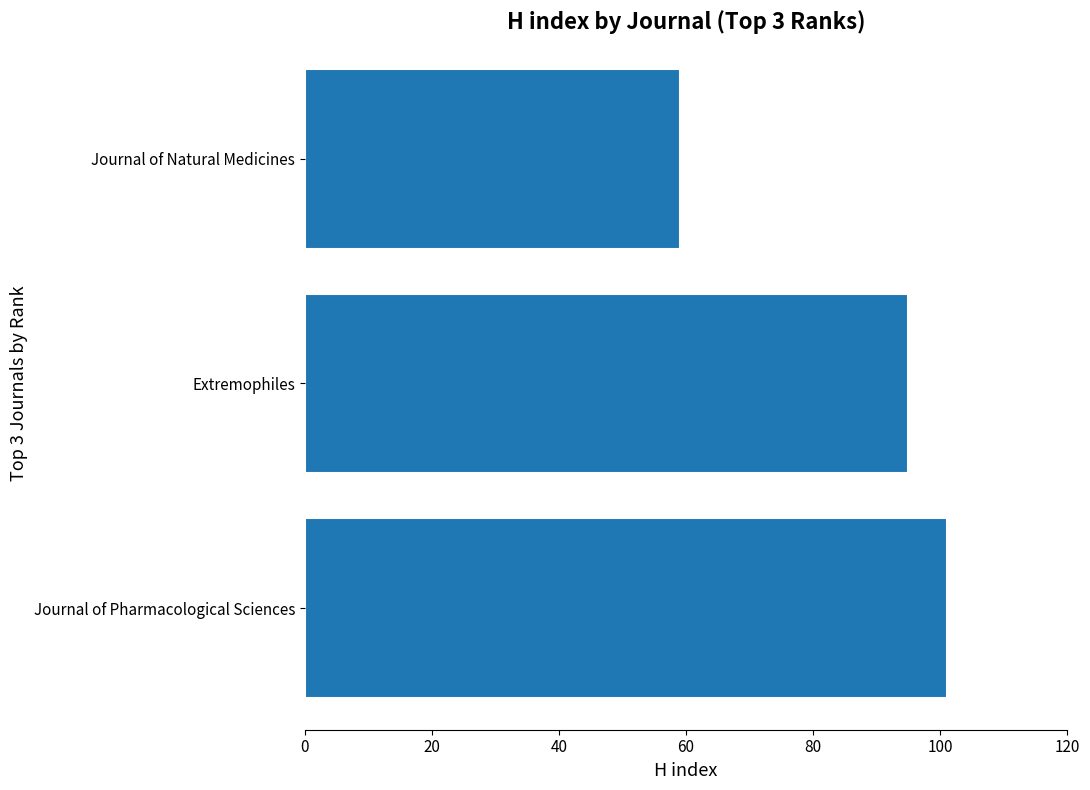

Reading bottom to top, transcribe all the data shown in this chart.

Journal of Pharmacological Sciences=101	Extremophiles=95	Journal of Natural Medicines=59